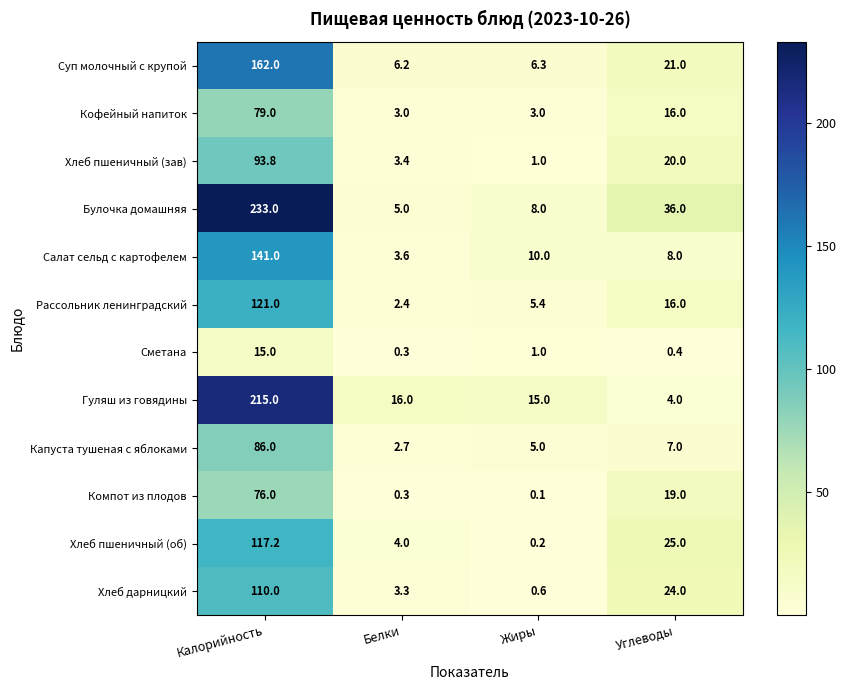

List the labels in order of Хлеб пшеничный (об) value, largest first.

Калорийность, Углеводы, Белки, Жиры